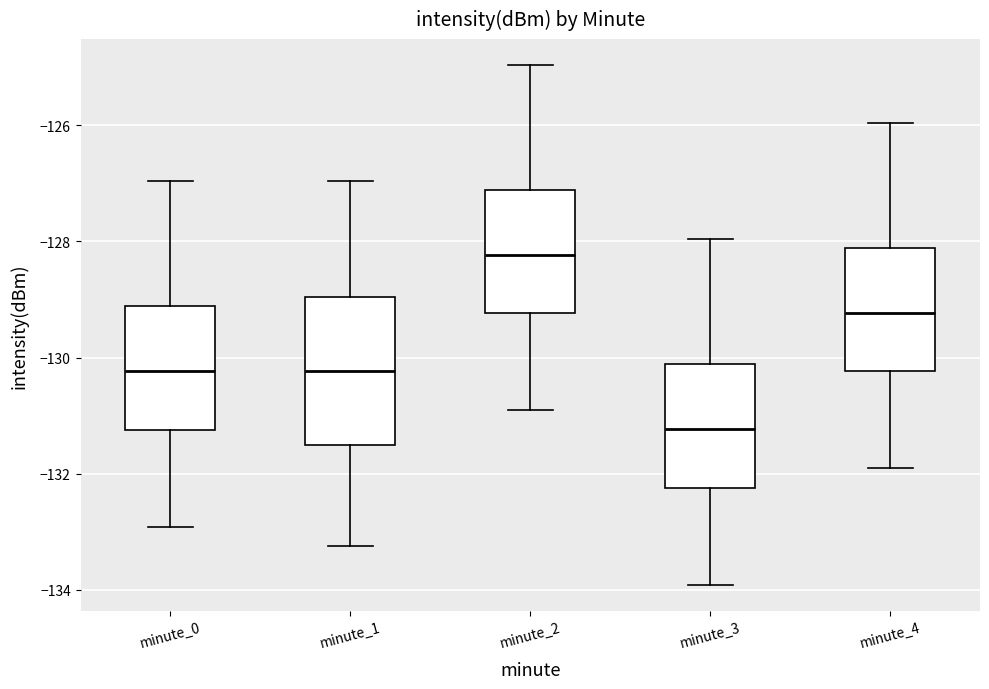

Which box is the tallest, from its lower edge to its upper edge?

minute_1